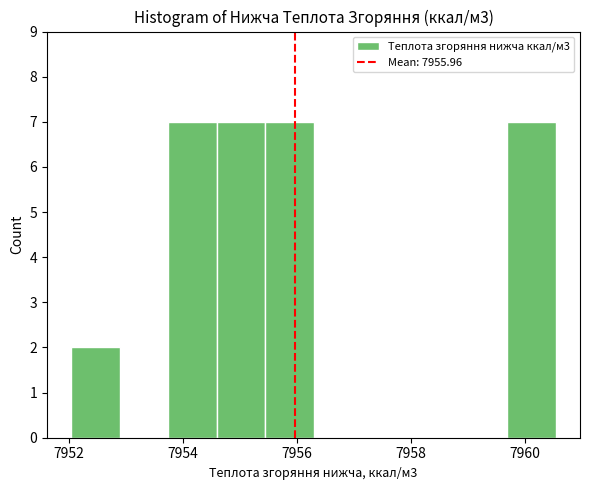

Reading left to right, list every bar in this chart as the range it spans on the x-axis followed by its height. Neither the bar edges nor the heights are printed on the chart, so give them approximately, as read against the axes.

7952.0 to 7952.8: 2
7952.8 to 7953.8: 0
7953.8 to 7954.6: 7
7954.6 to 7955.4: 7
7955.4 to 7956.2: 7
7956.2 to 7957.2: 0
7957.2 to 7958.0: 0
7958.0 to 7958.8: 0
7958.8 to 7959.6: 0
7959.6 to 7960.6: 7